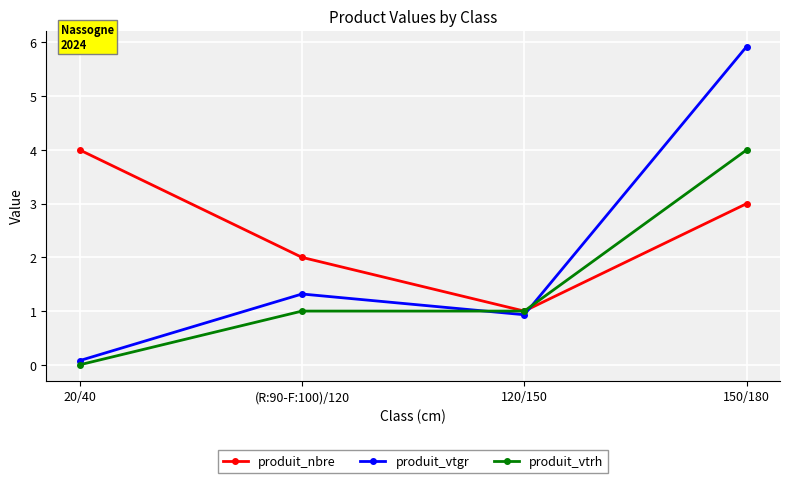

Is the value of produit_vtgr at 20/40 greater than the value of produit_vtrh at (R:90-F:100)/120?

No